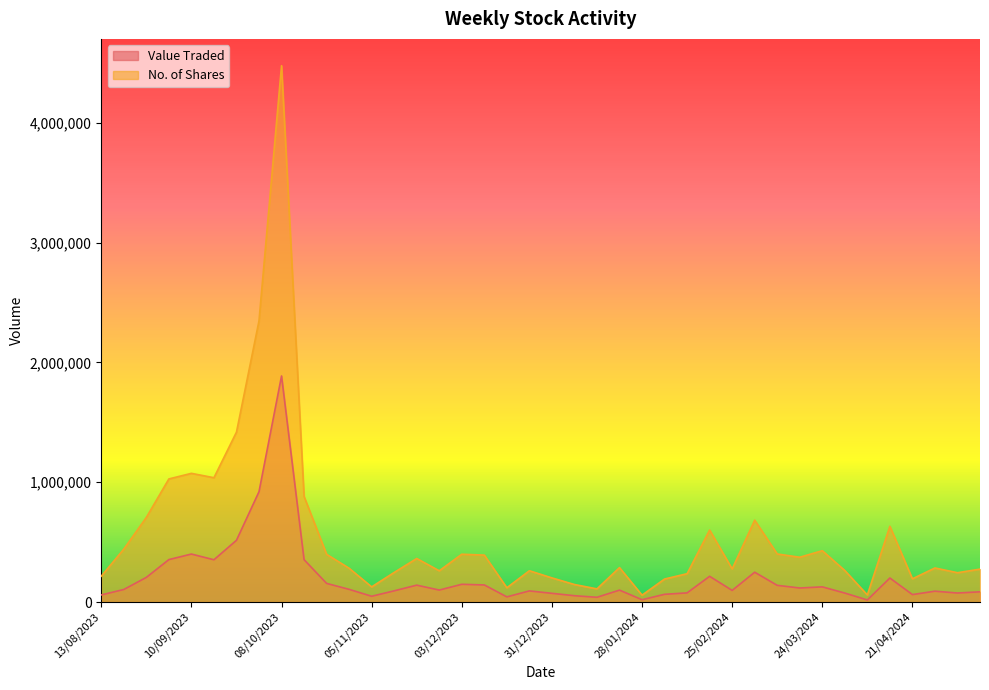

Which category has the lowest value in the No. of Shares series?

28/01/2024